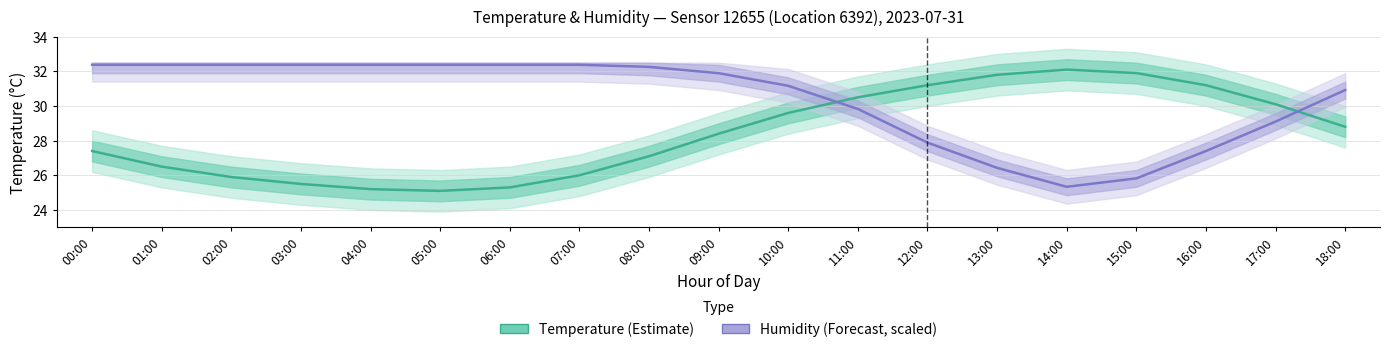

Is the value of Humidity (Forecast) at 10:00 greater than the value of Temperature (Estimate) at 15:00?

No